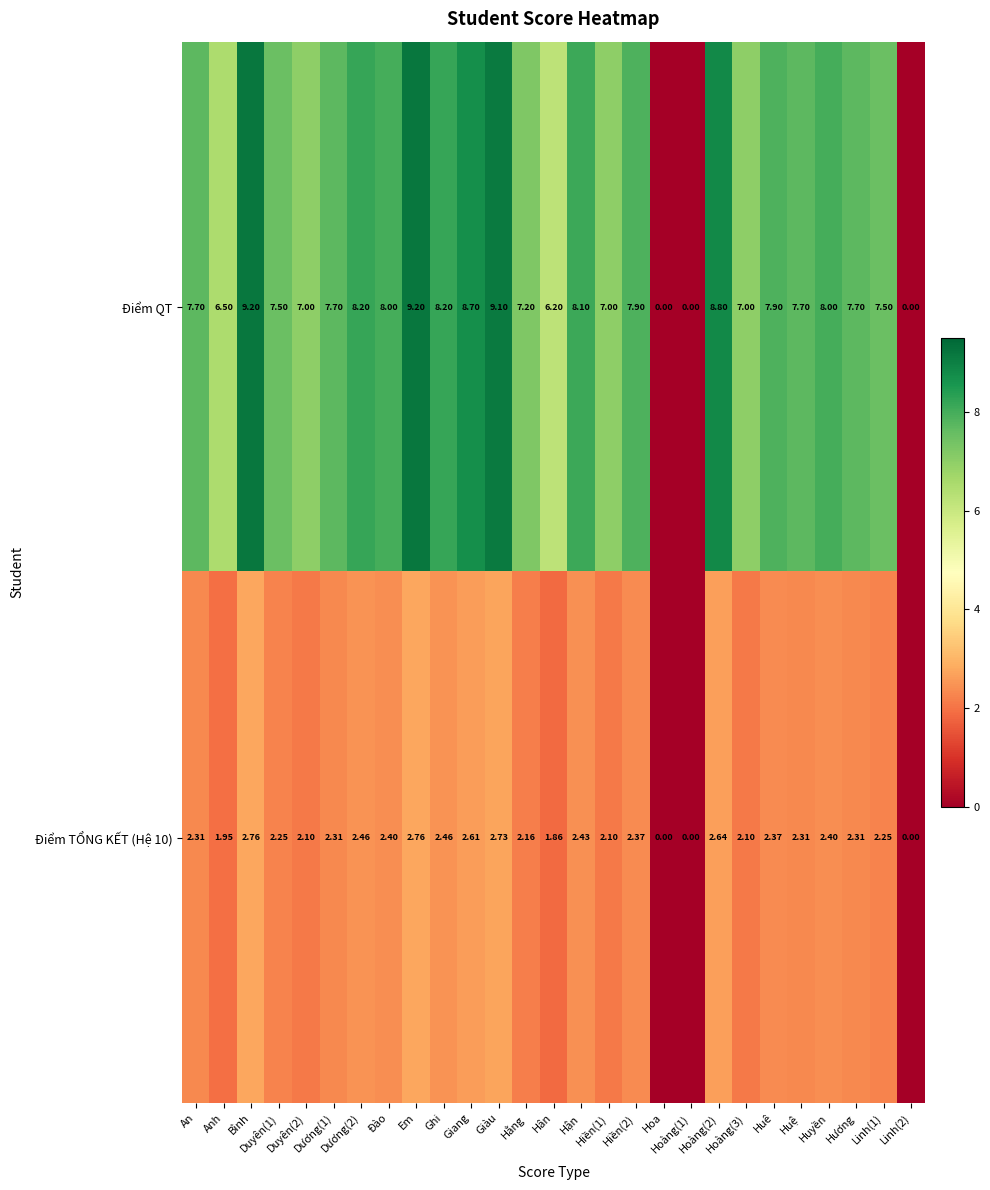

Which series has the largest range (max minus min)?

Điểm QT